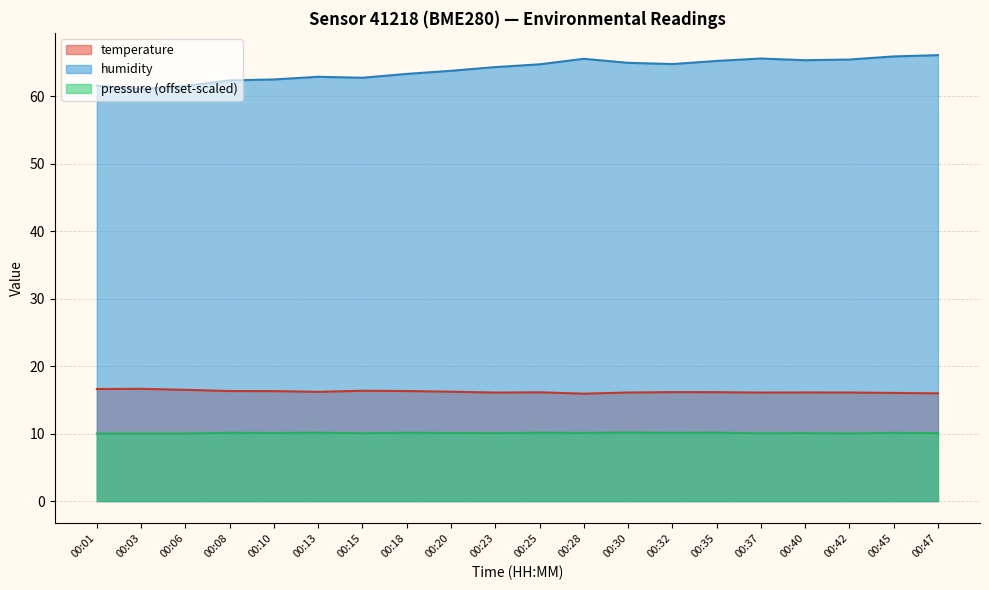

At 00:35, list the series in order from largest to smallest.

humidity, temperature, pressure (offset-scaled)